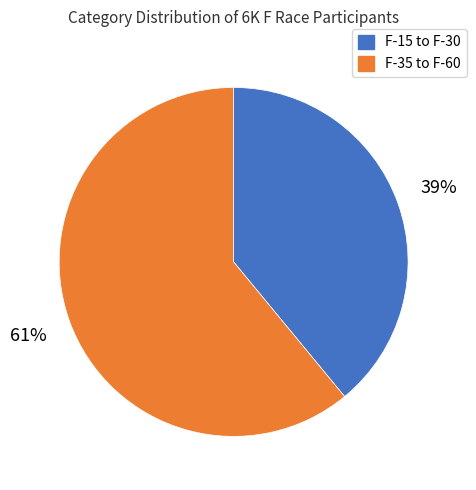

Is there any slice that represents more than half of the pie?

Yes